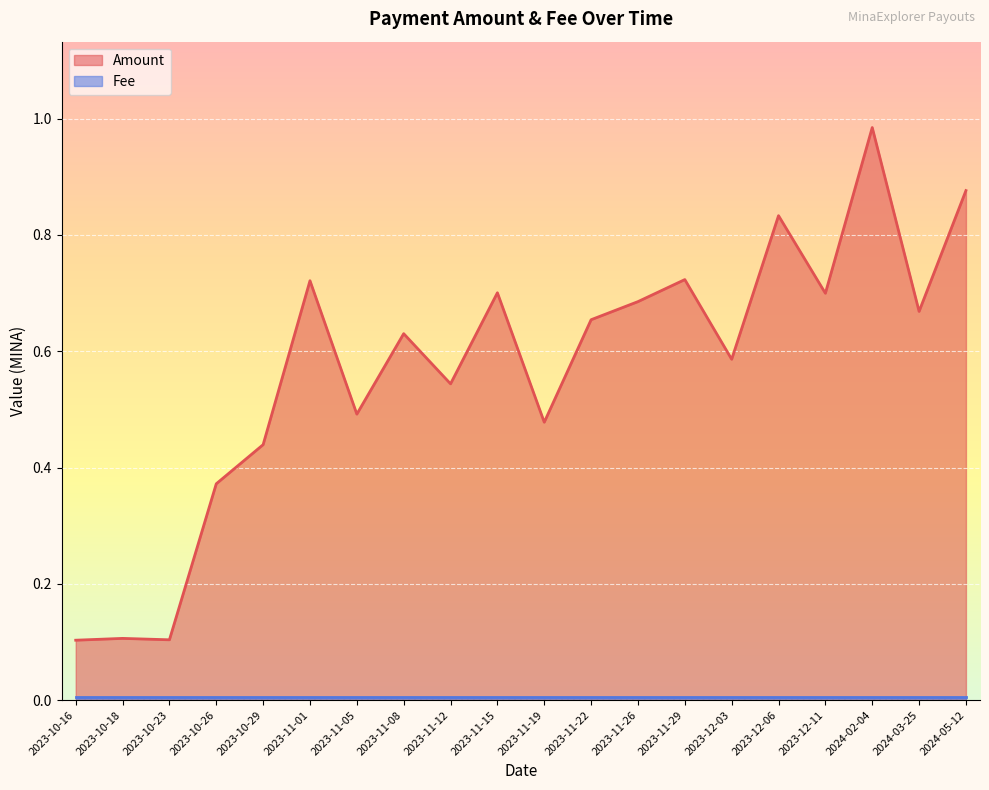

What is the label of the 19th point from the left?

2024-03-25